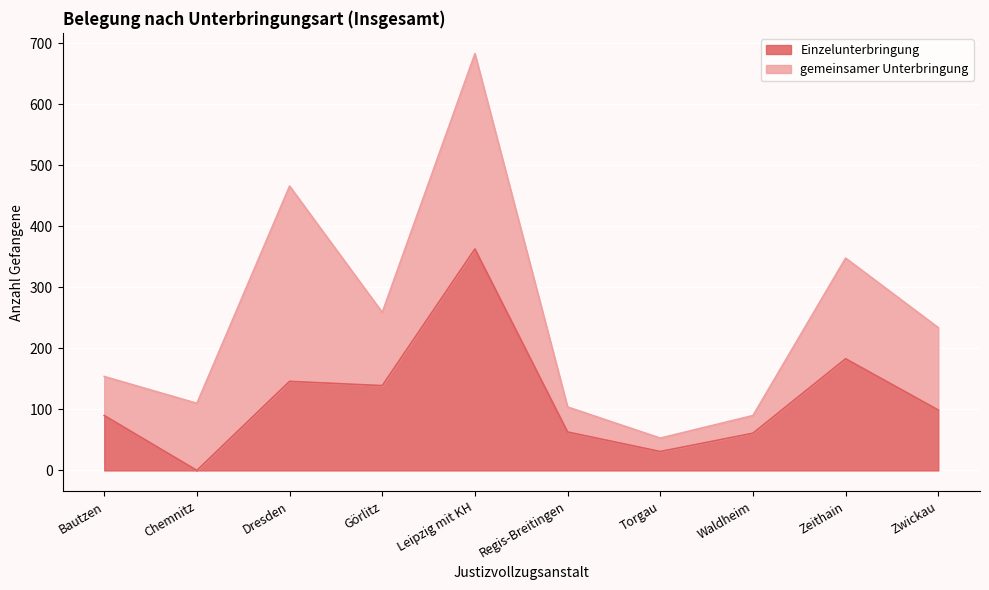

Which label corresponds to the largest value in the chart?

Leipzig mit KH